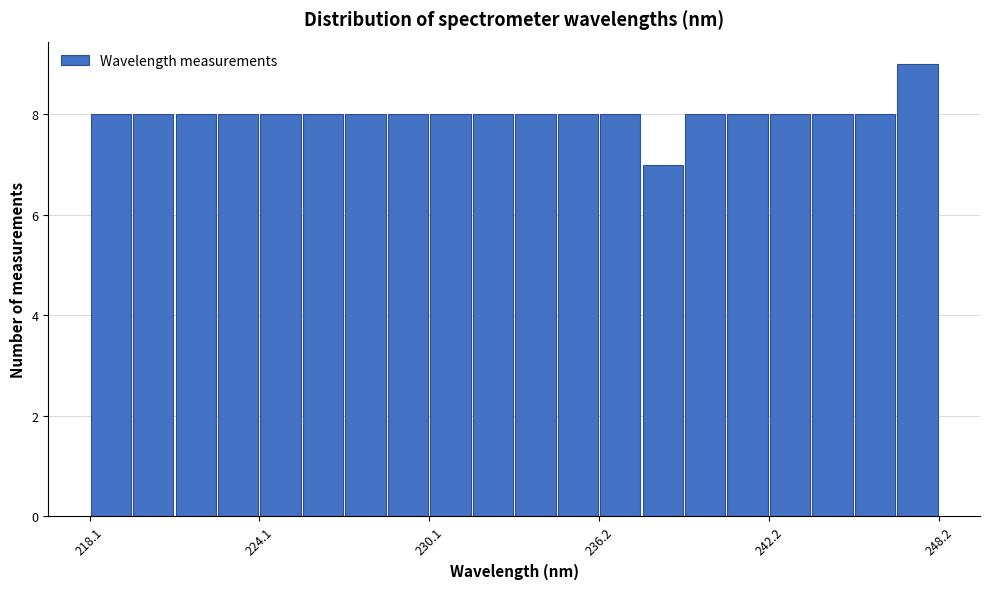

Around what value on the x-axis is the tallest bar? Give the approximate position of its centre, as read against the axis.

247